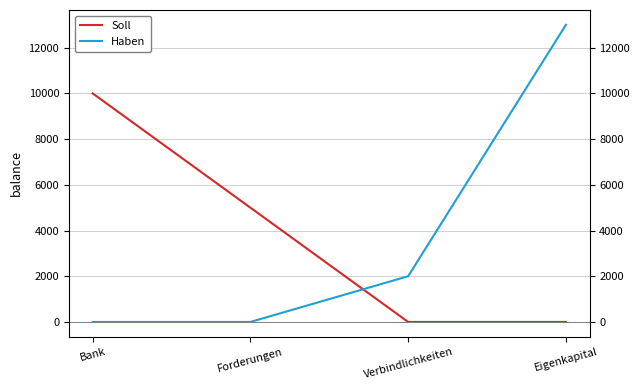

Is it true that Soll equals 4783 at Bank?

False